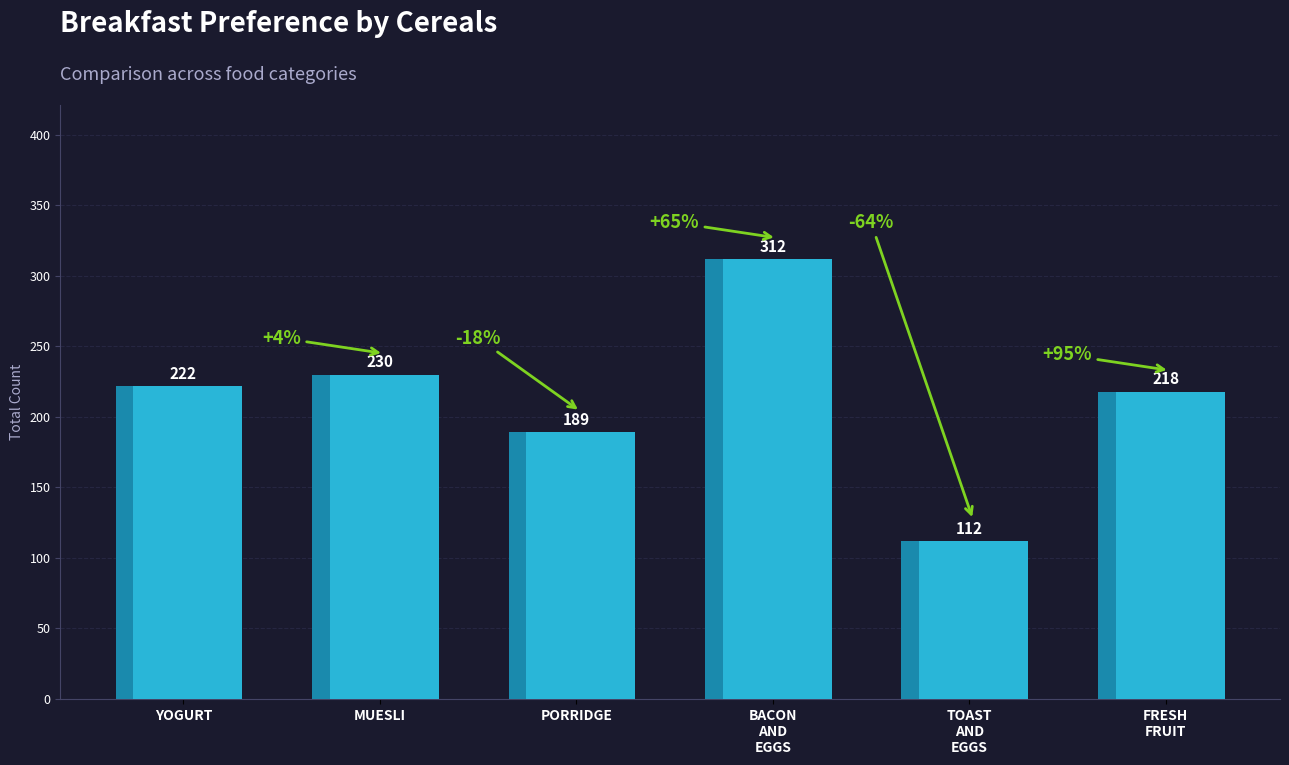

Reading right to left, extract all data points from this chart.

218	112	312	189	230	222